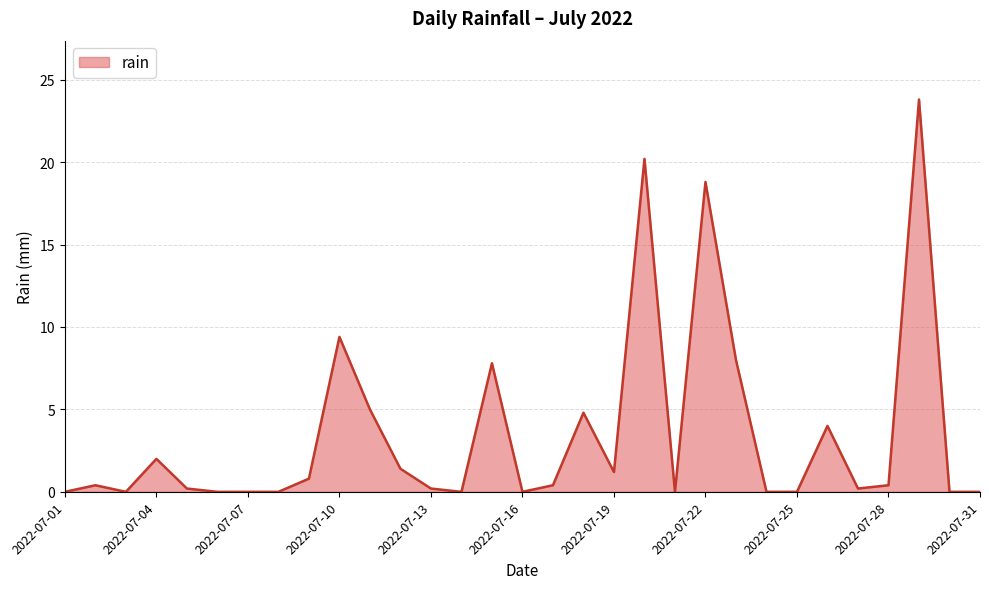

What is the maximum value shown in the chart?

23.8